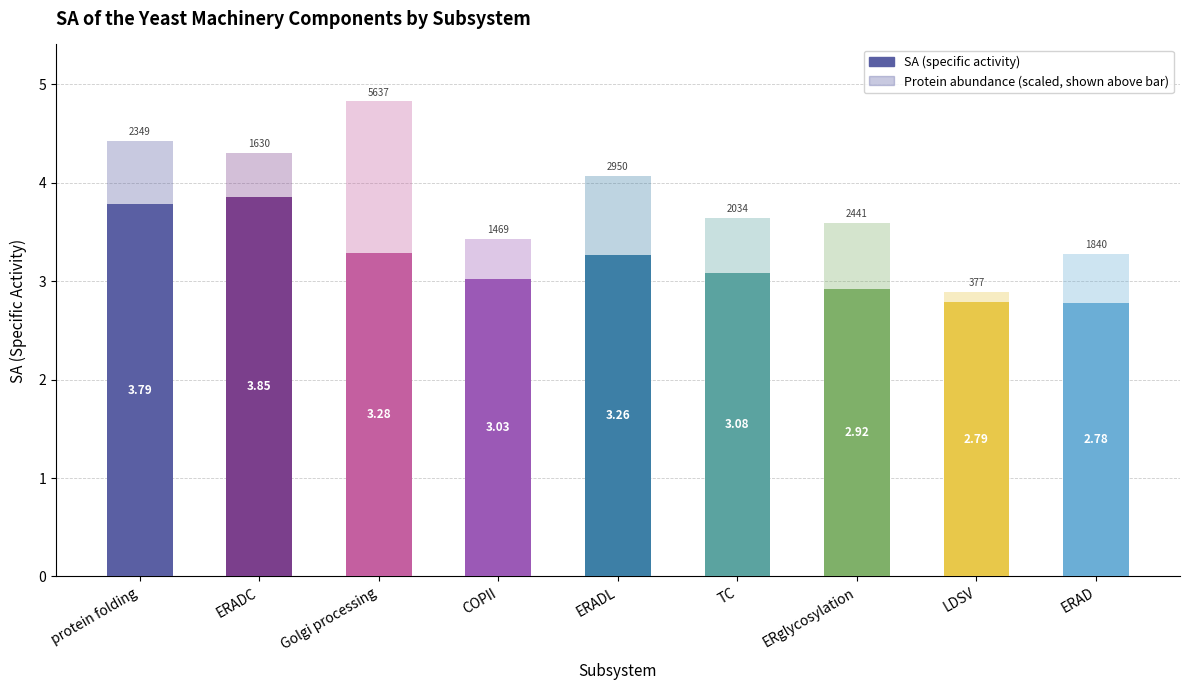

What is the label of the 3rd bar from the left?

Golgi processing